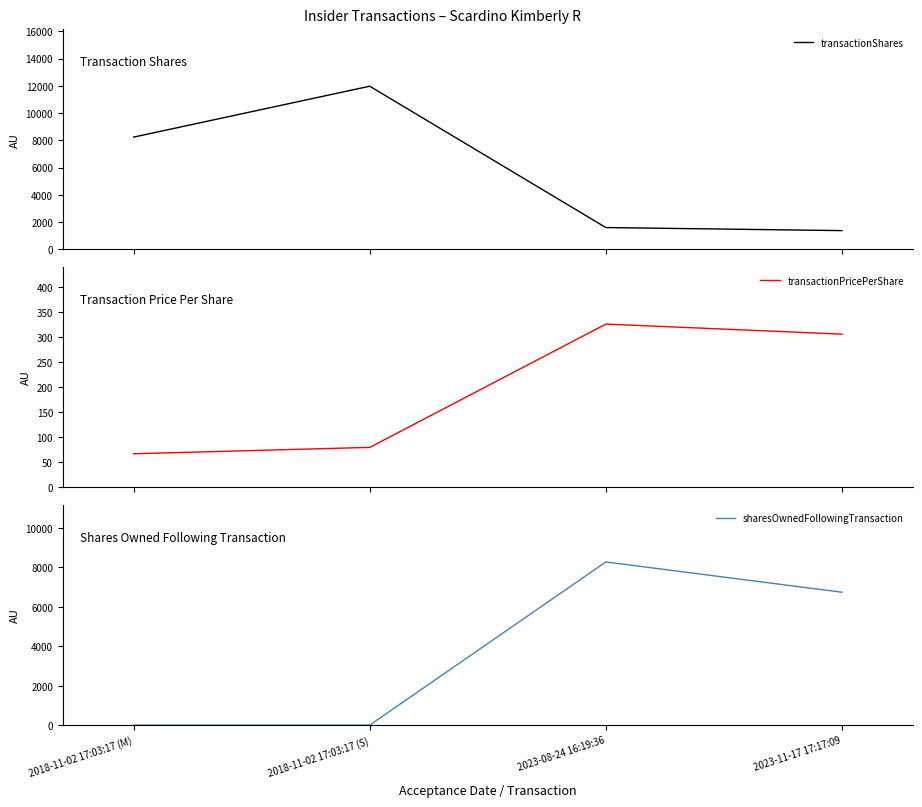

Where does the transactionShares series first go above 8235?

2018-11-02 17:03:17 (S)